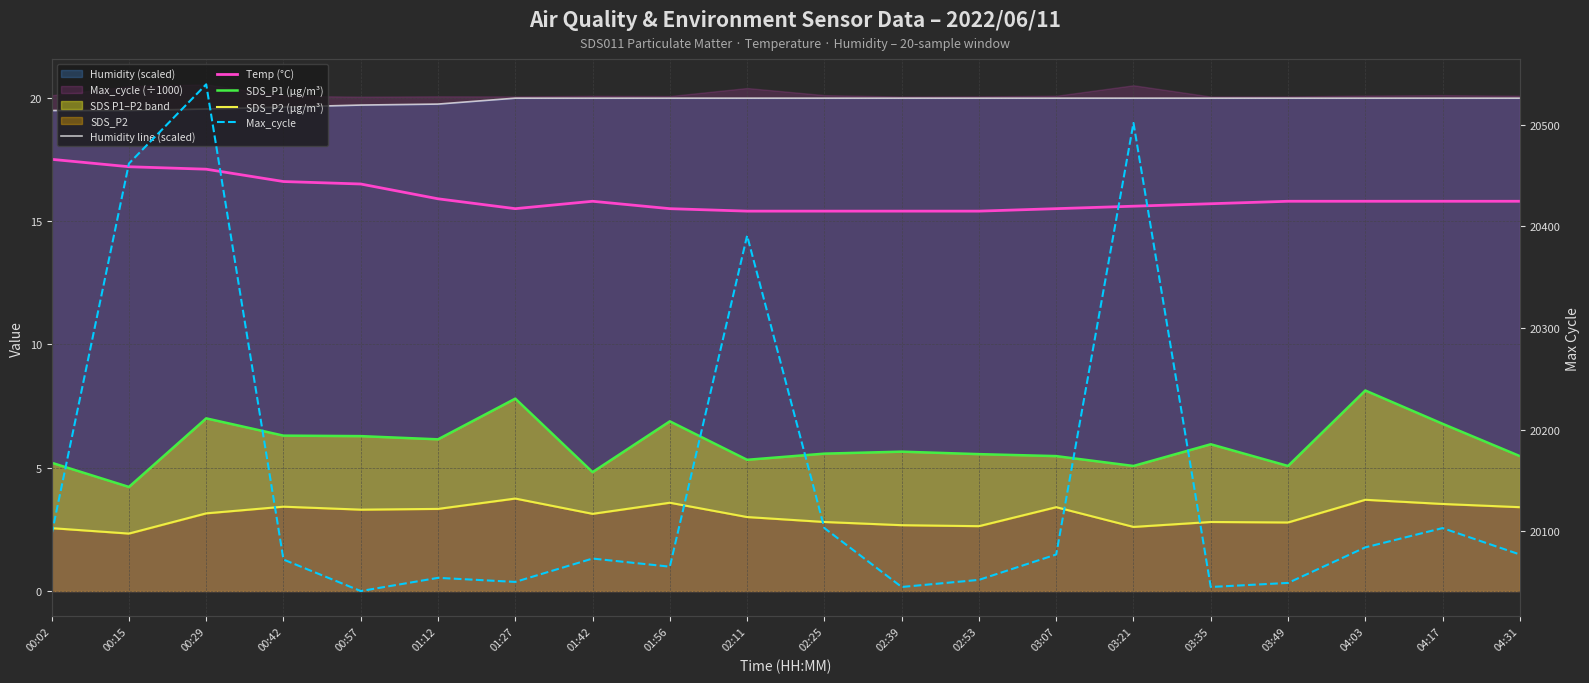

True or false: SDS_P1 (µg/m³) and Max_cycle intersect in this chart.

False